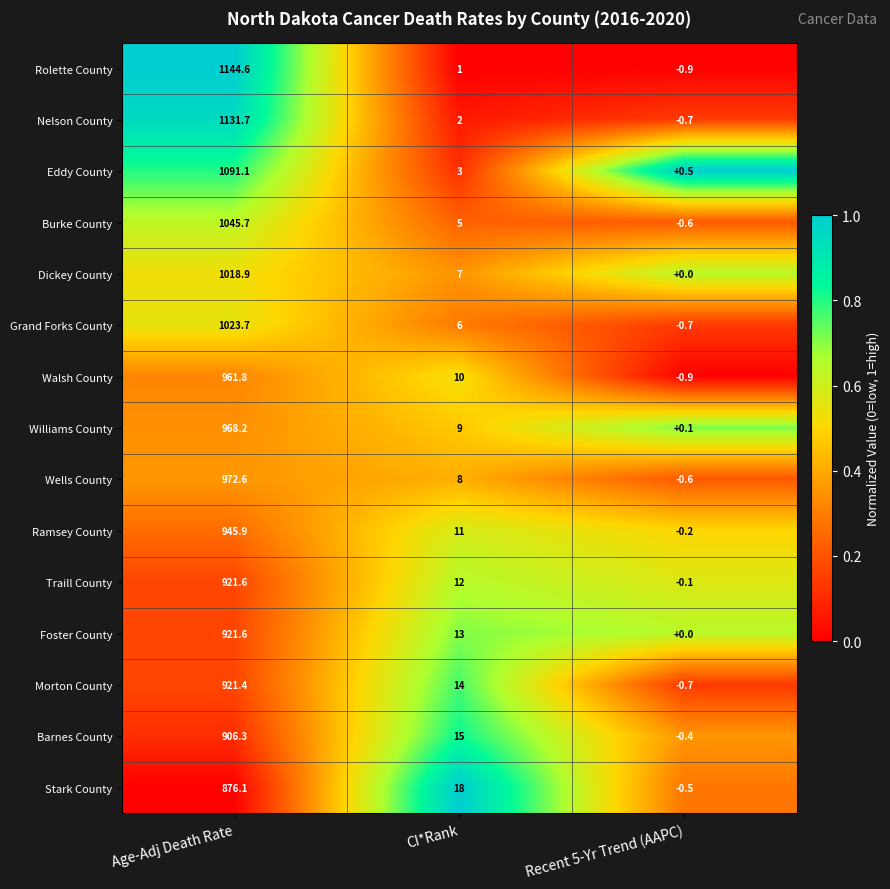

The Eddy County series shows 0.5 at Recent 5-Yr Trend (AAPC). True or false?

True